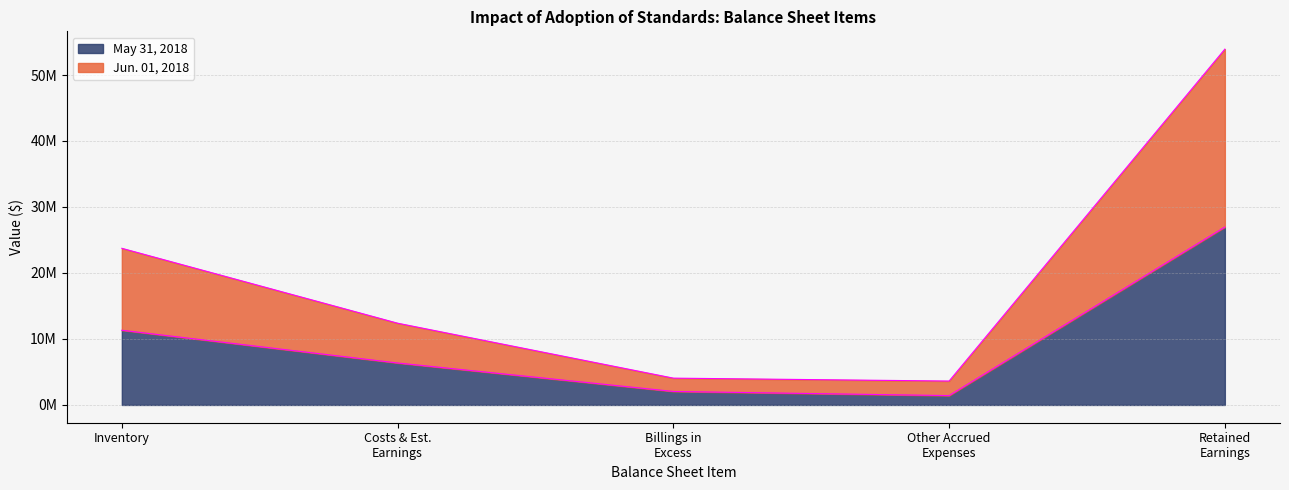

What is the sum of all May 31, 2018 values?

48089322